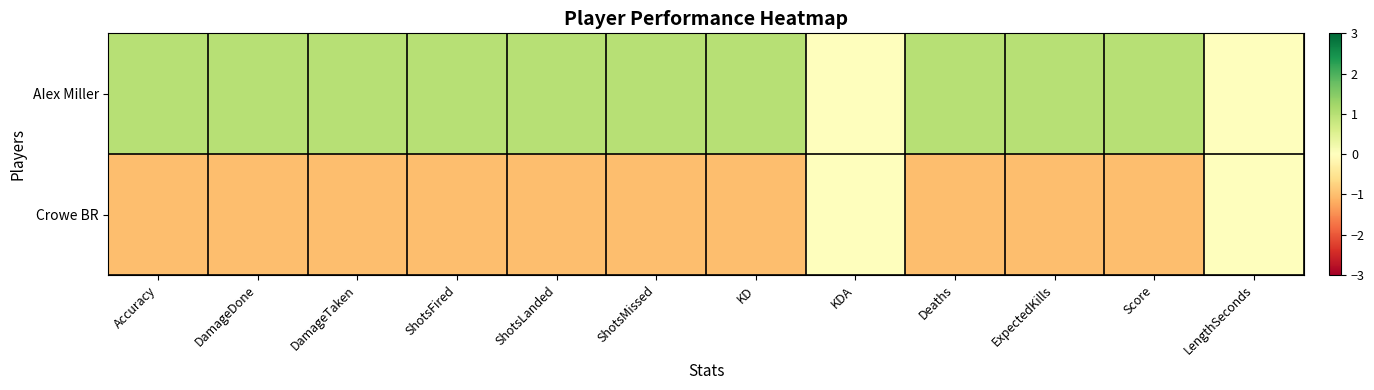

Rank the series at DamageDone from highest to lowest value.

AIex Miller, Crowe BR